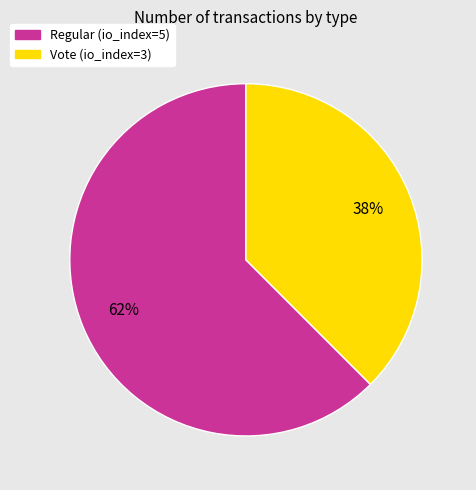

Is the sum of Regular (io_index=5) and Vote (io_index=3) greater than half?

Yes